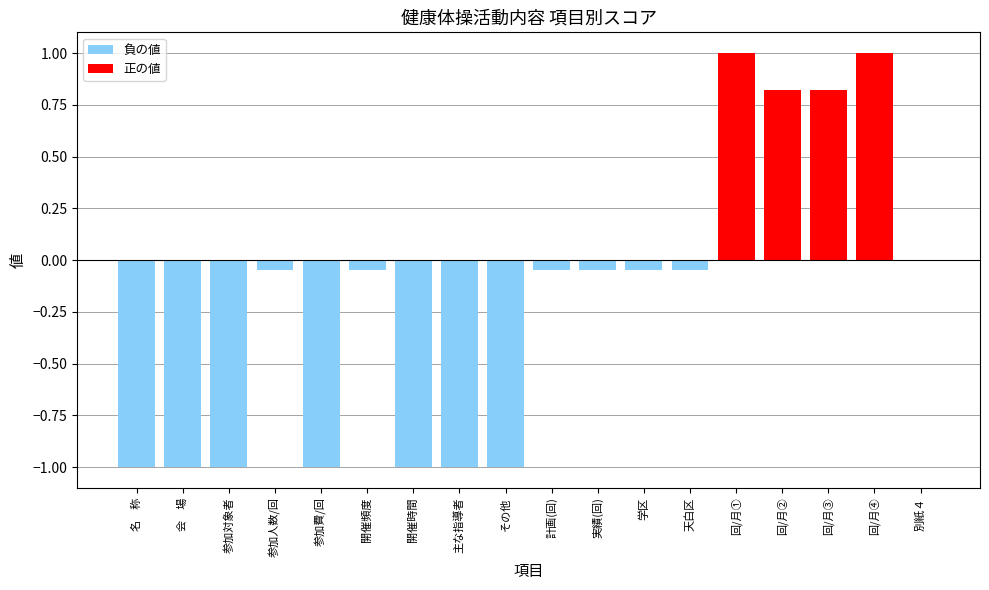

The value of 負の値 at 開催頻度 is -0.1. True or false?

True